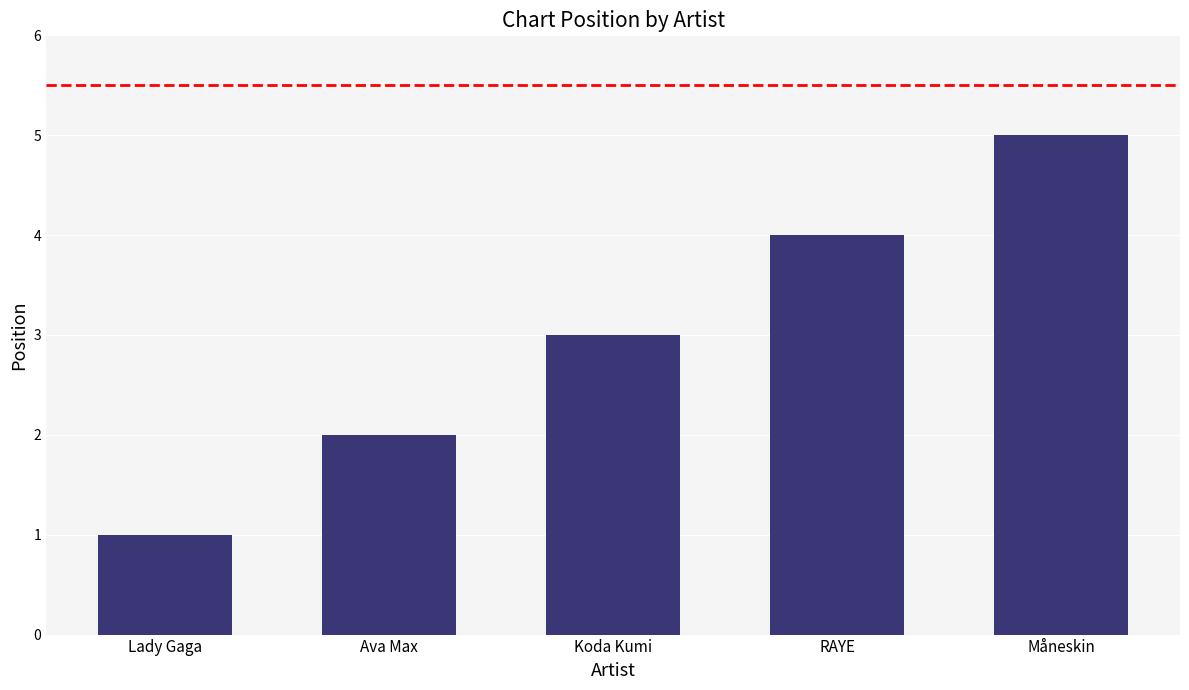

The value at Ava Max is 2. True or false?

True